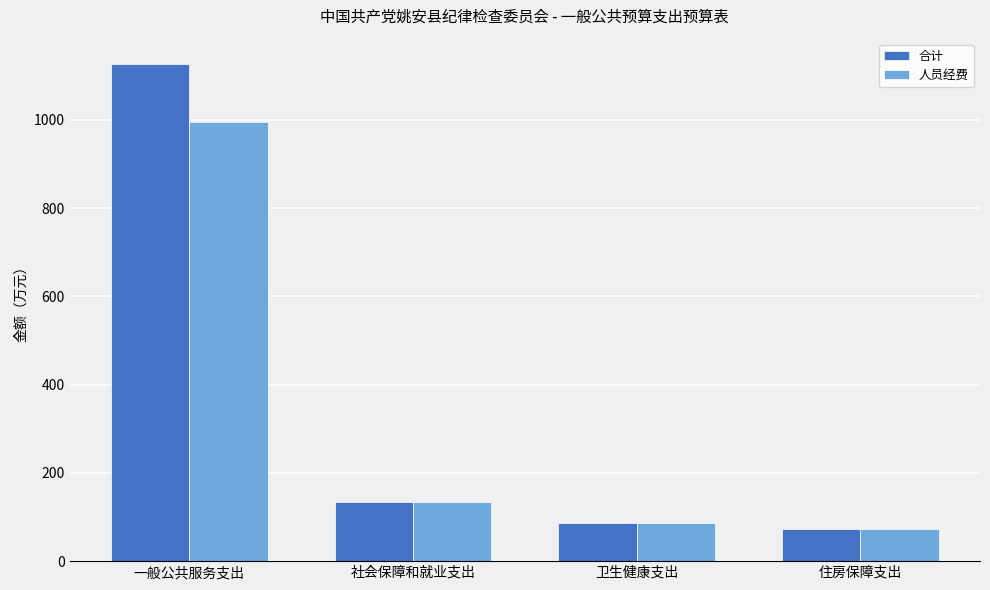

Rank the series by their average value, from highest to lowest.

合计, 人员经费